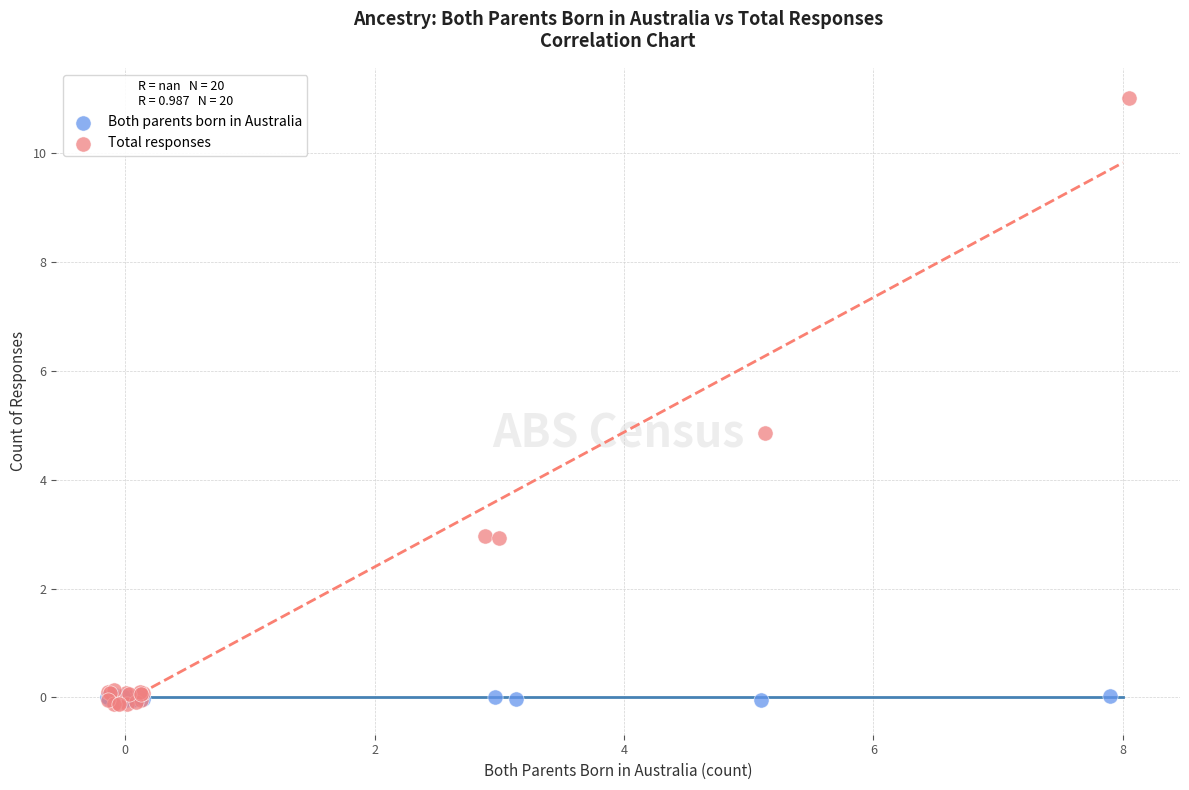

Which series contains the highest Y value?

Total responses